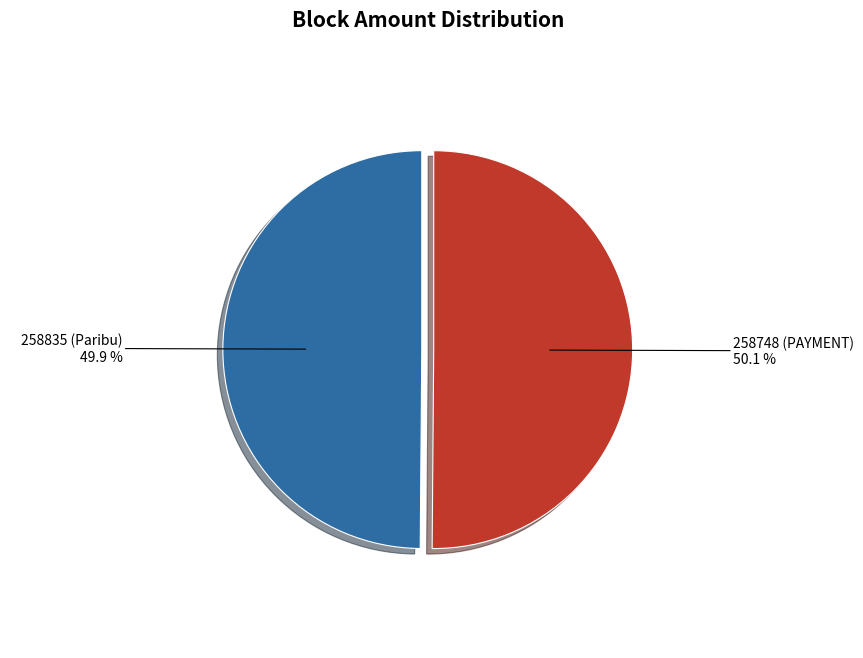

What is the ratio of the value at 258835 (Paribu) to the value at 258748 (PAYMENT)?

1.0